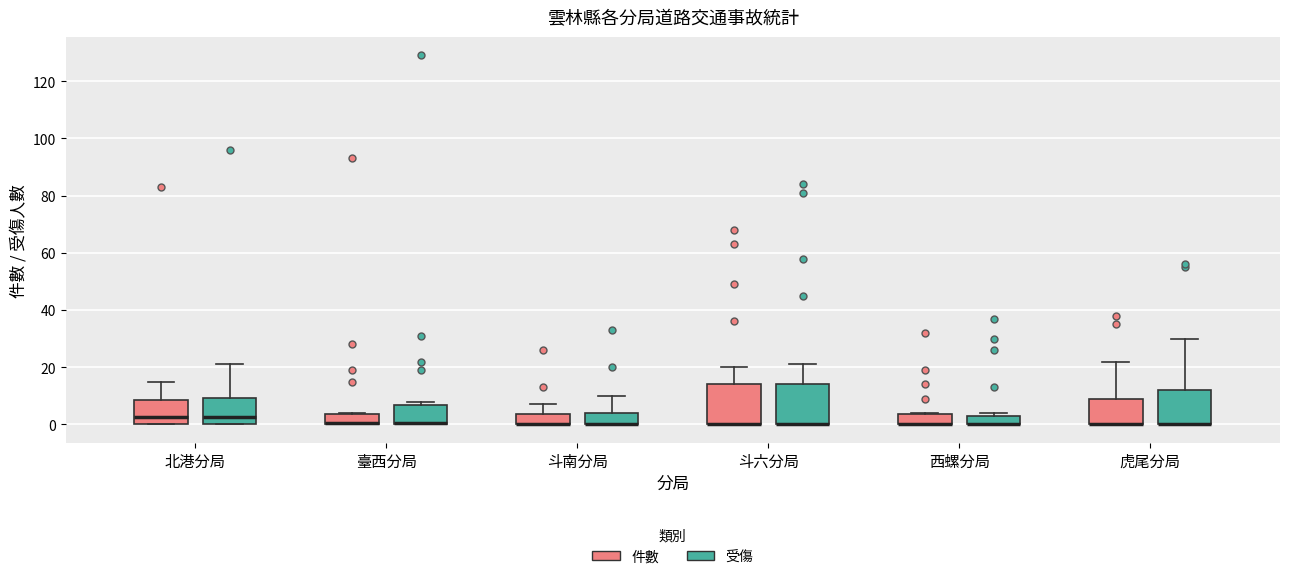

Where is the upper edge of the box for 西螺分局 (件數) on the y-axis? The values are not printed on the chart, so give them approximately, as read against the axis.

4